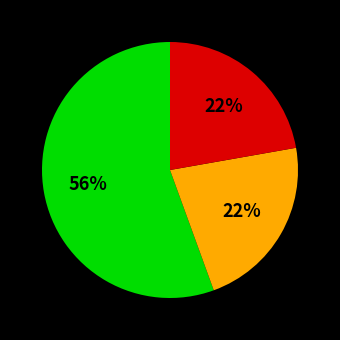

To the nearest percent, what is the average slice percentage?

33%